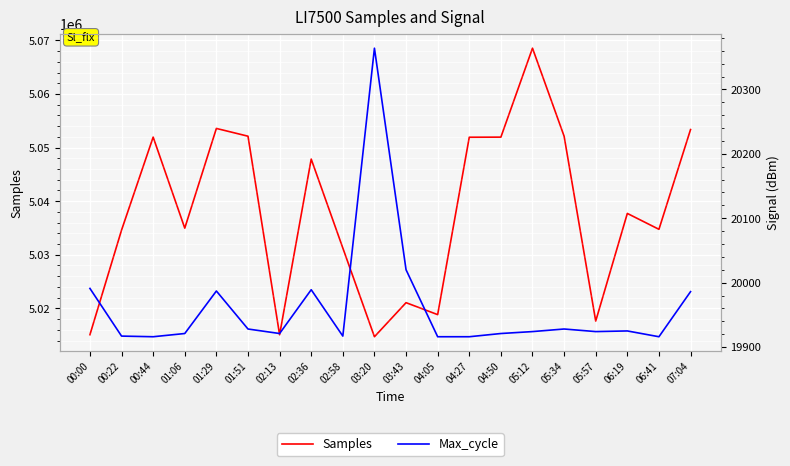

What is the total value across all series at 04:27?

5071850